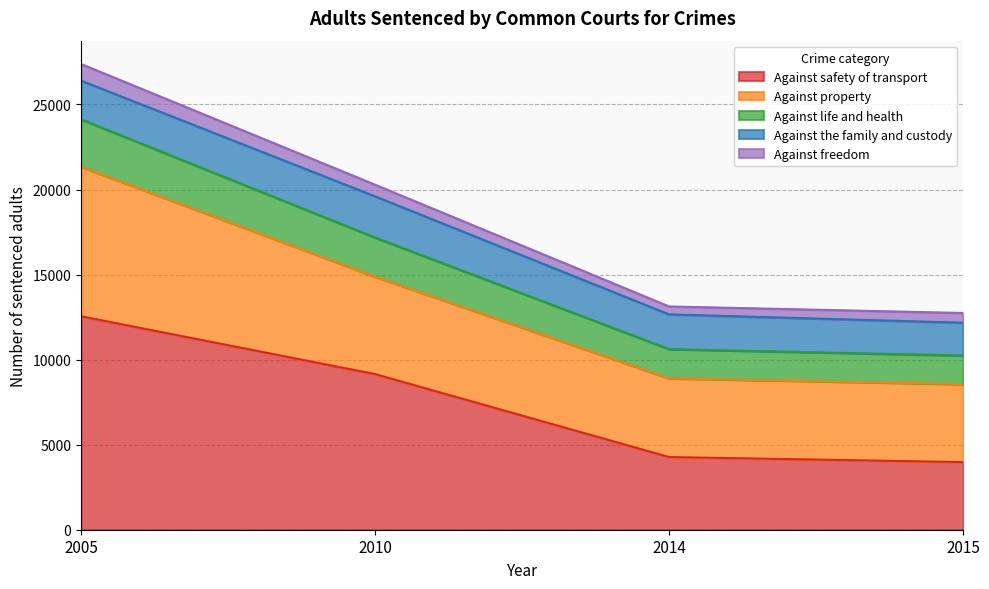

What value does the Against the family and custody series have at 2005?

2275